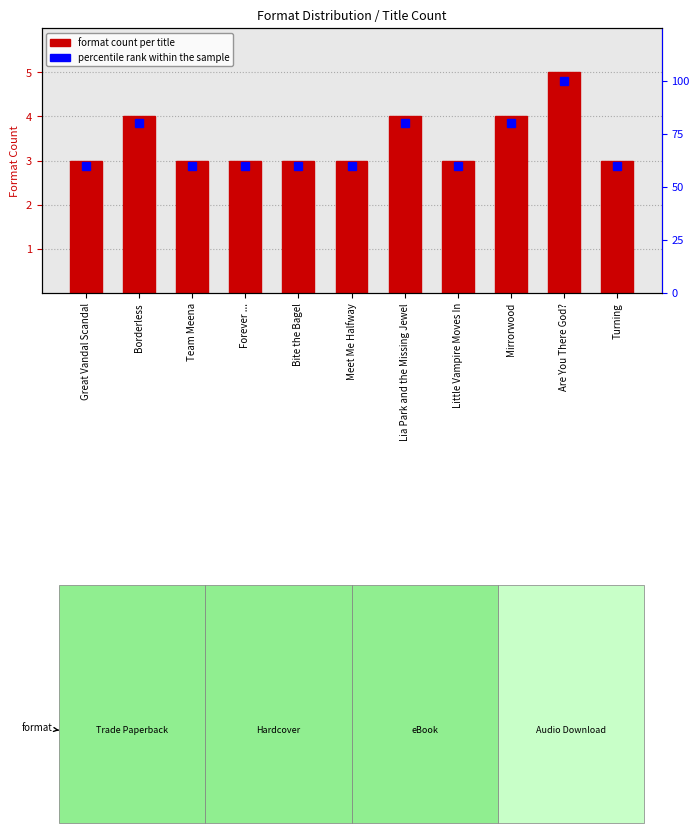

What is the smallest value displayed?

3